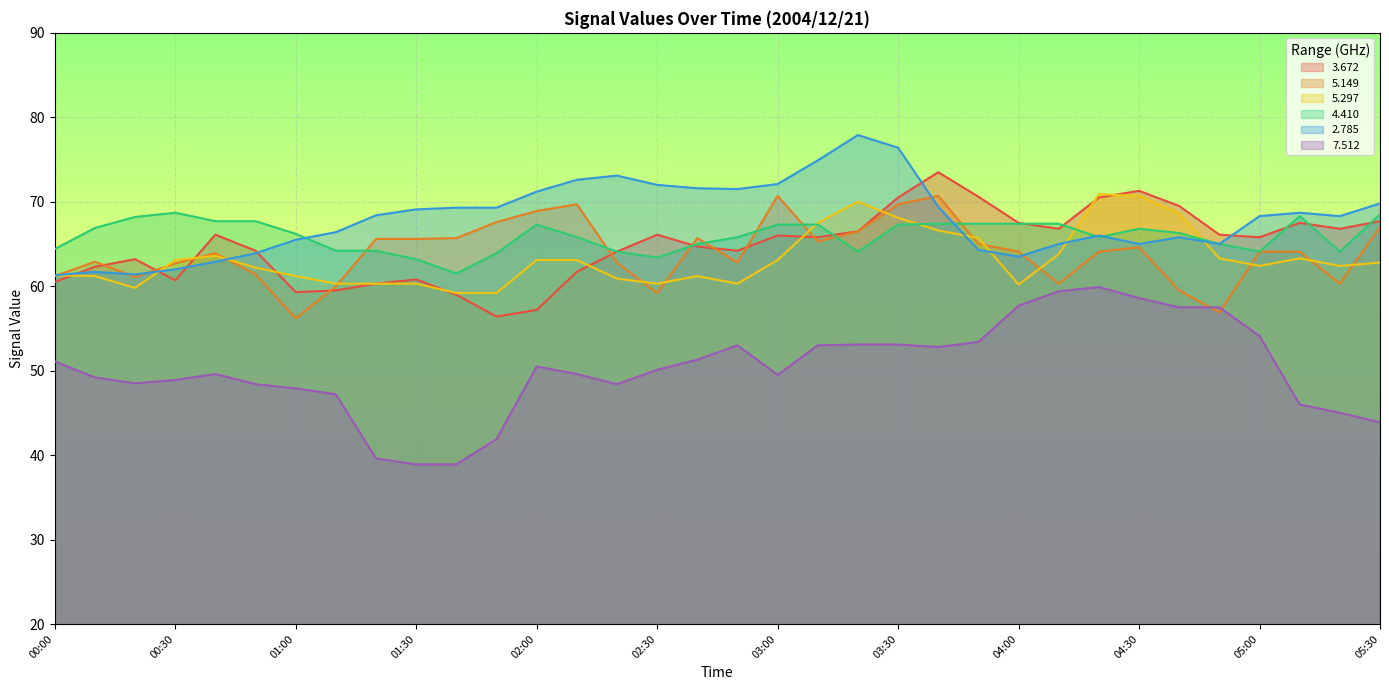

How many series are shown in this chart?

6